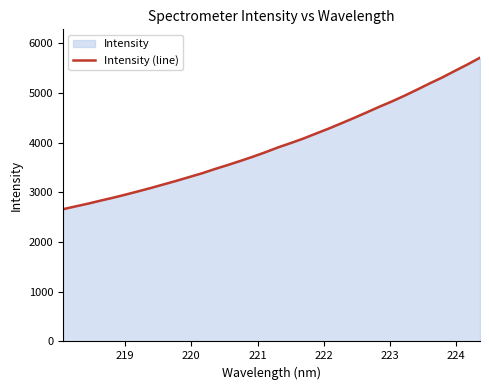

How many data points are above 3902?

17